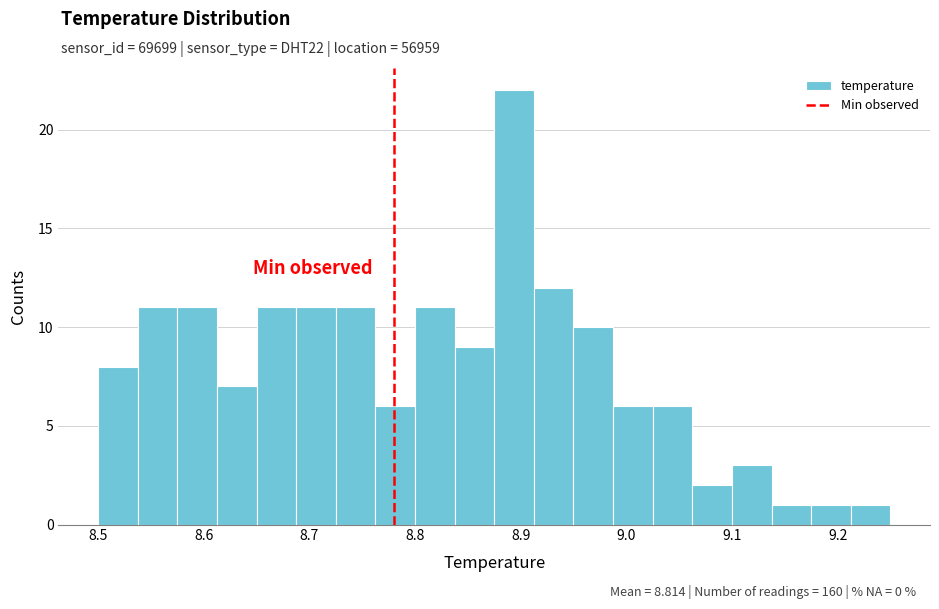

Read against the x-axis, roughly where is the centre of the tallest bar?

8.89